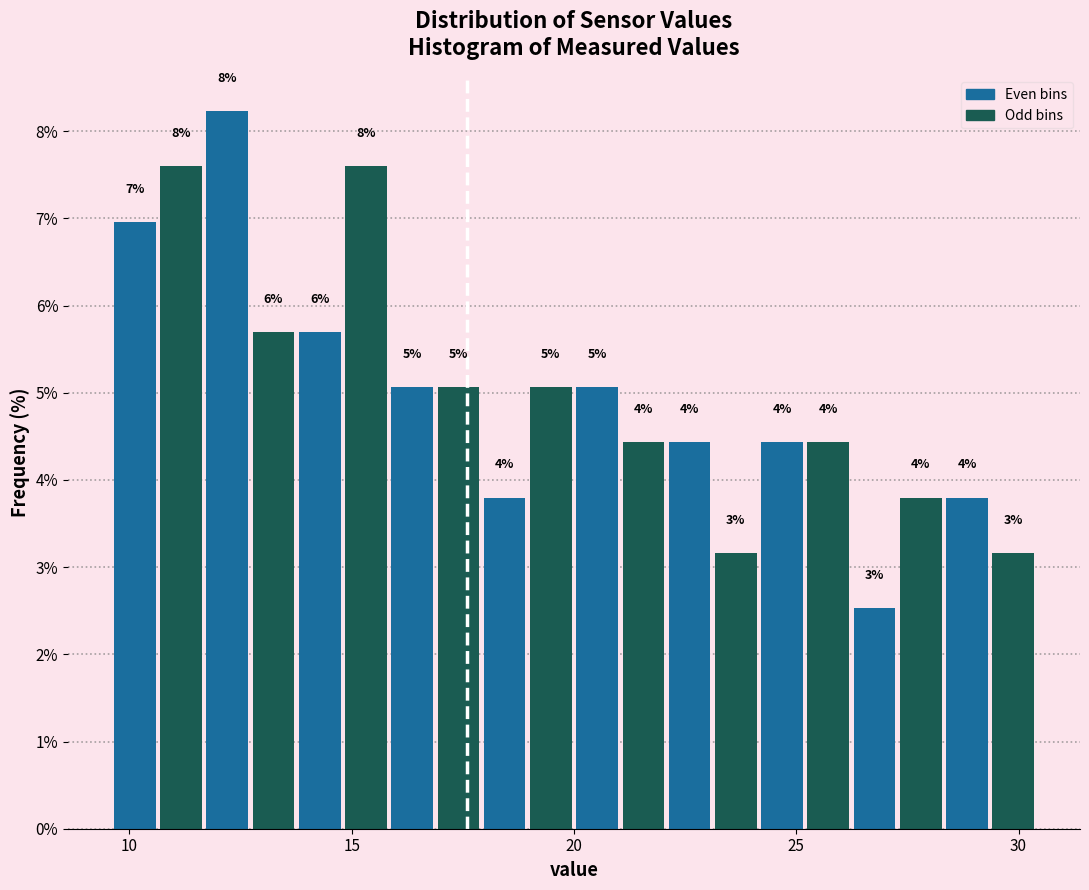

Read against the x-axis, roughly where is the centre of the tallest bar?

12.0